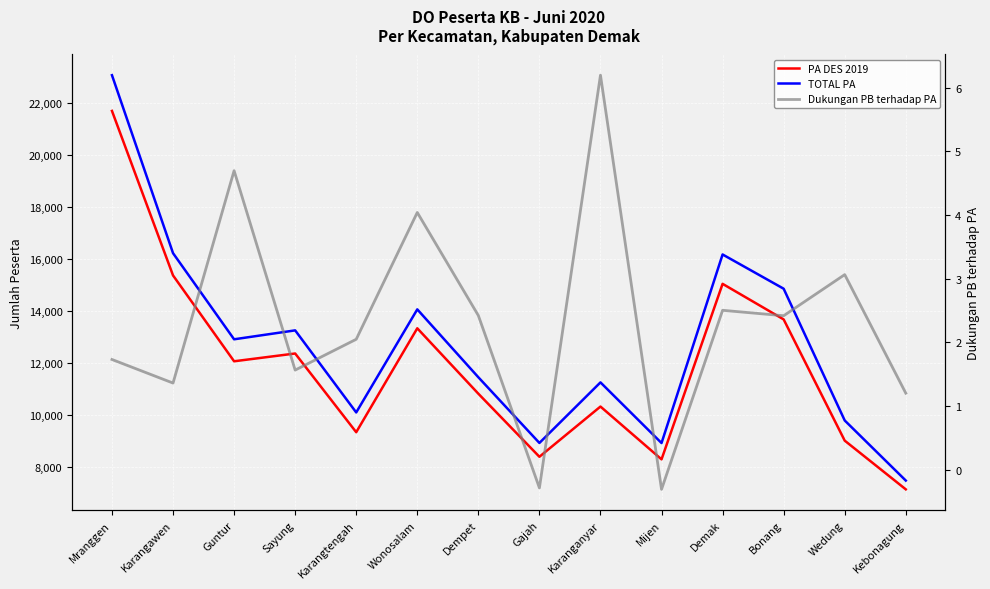

What is the sum of the PA DES 2019 values at Bonang and Mranggen?

35389.0